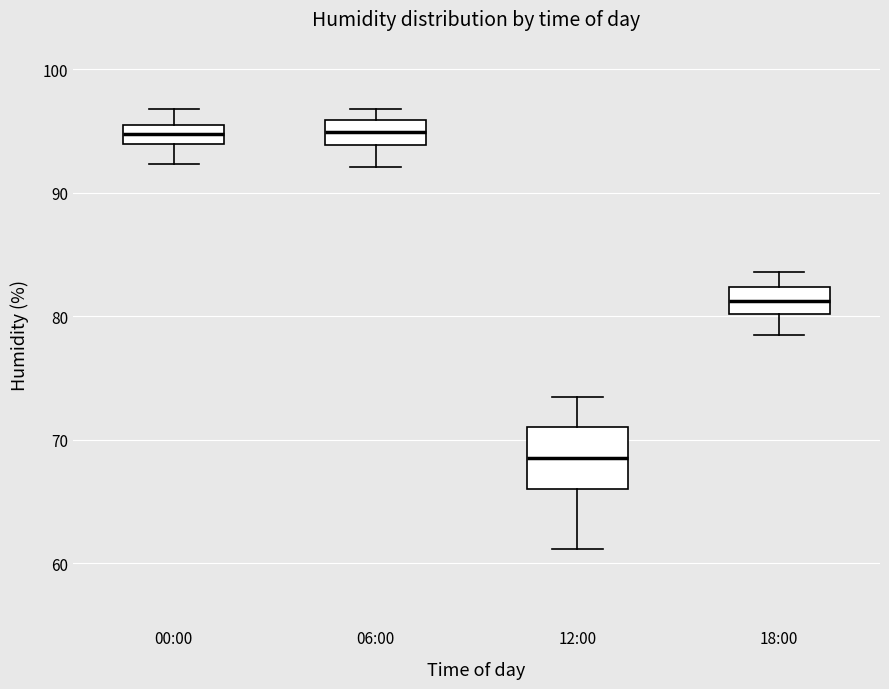

Comparing the boxes themselves (not the whiskers), which one is the tallest?

12:00